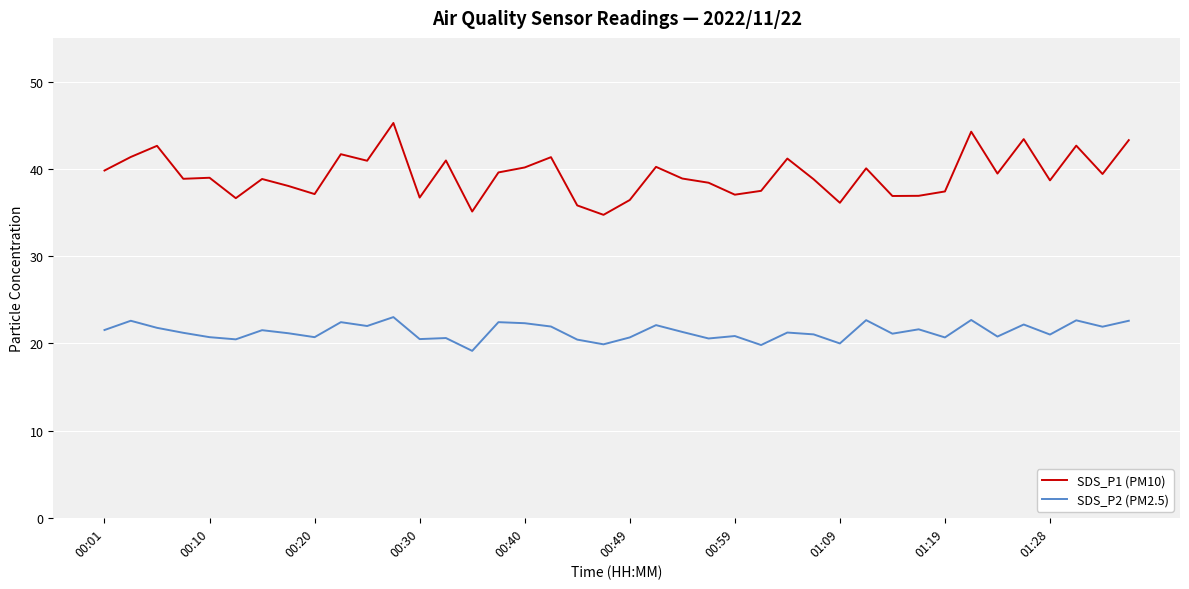

True or false: SDS_P2 (PM2.5) and SDS_P1 (PM10) cross at least once.

False